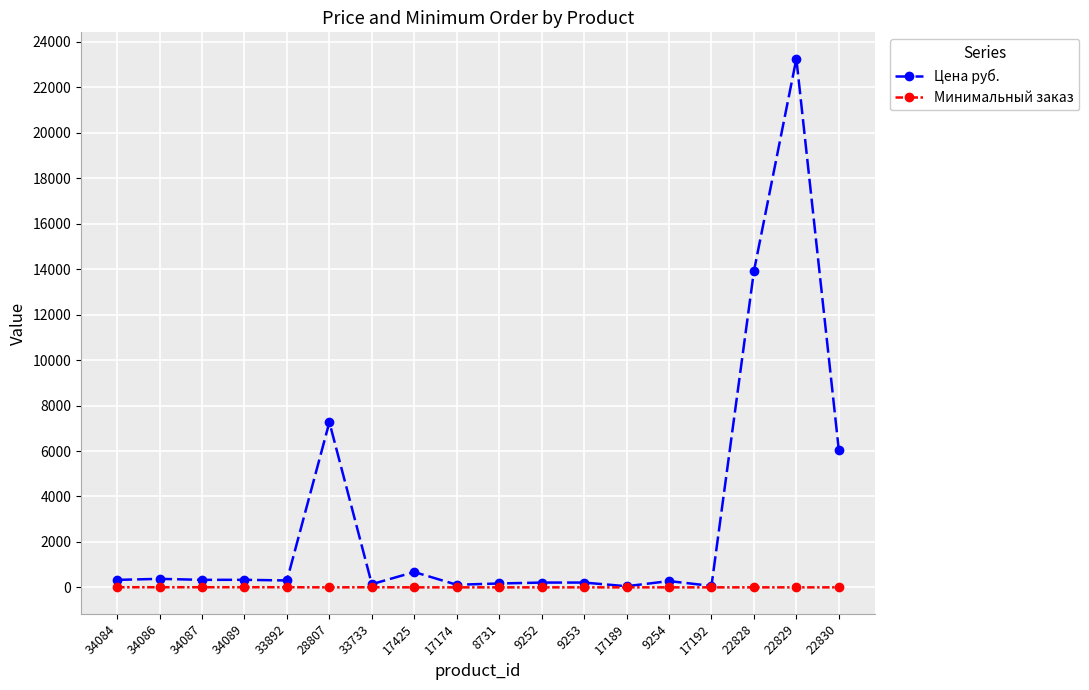

Read the Минимальный заказ value at 34086.

6.0